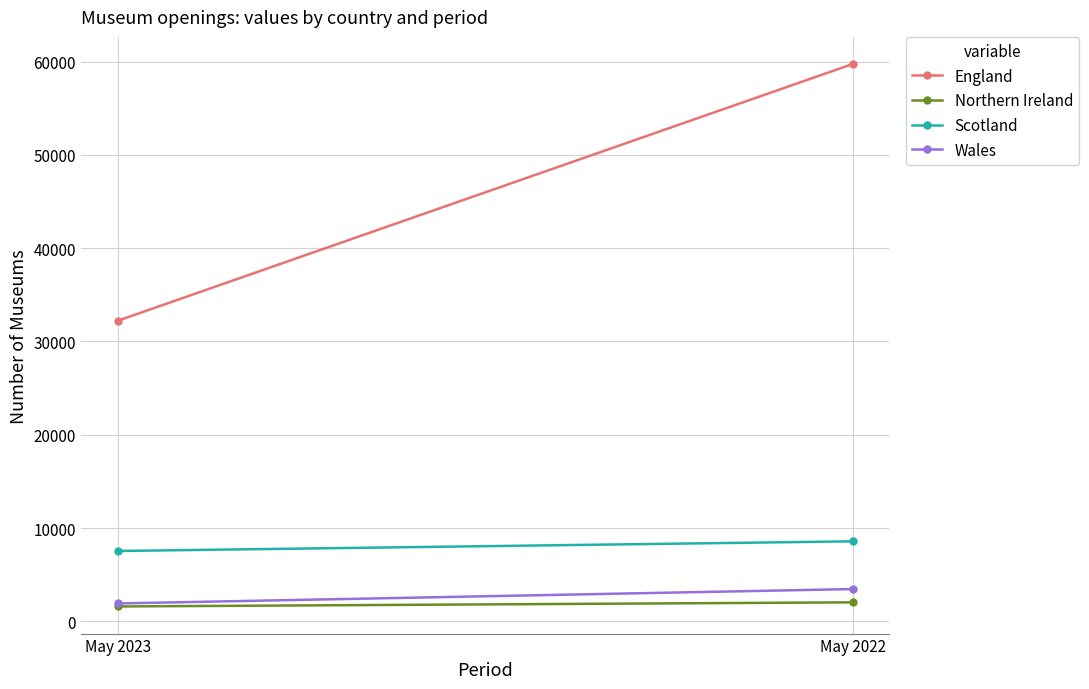

What is the difference between the highest and lowest values at May 2023?

30628